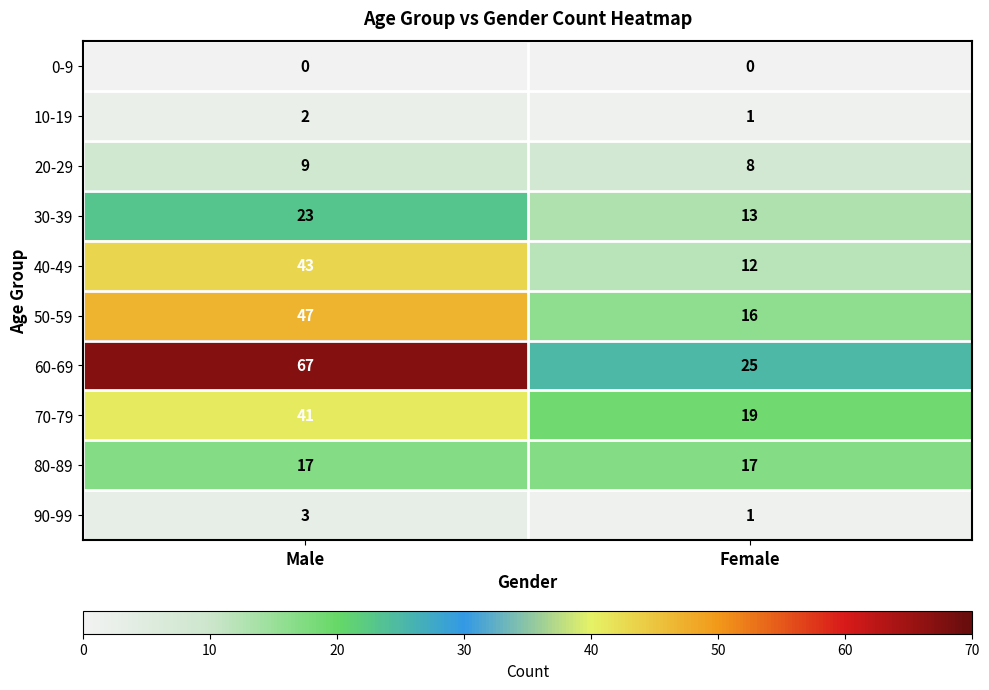

Reading left to right, transcribe all the data shown in this chart.

0-9: Male=0	Female=0
10-19: Male=2	Female=1
20-29: Male=9	Female=8
30-39: Male=23	Female=13
40-49: Male=43	Female=12
50-59: Male=47	Female=16
60-69: Male=67	Female=25
70-79: Male=41	Female=19
80-89: Male=17	Female=17
90-99: Male=3	Female=1